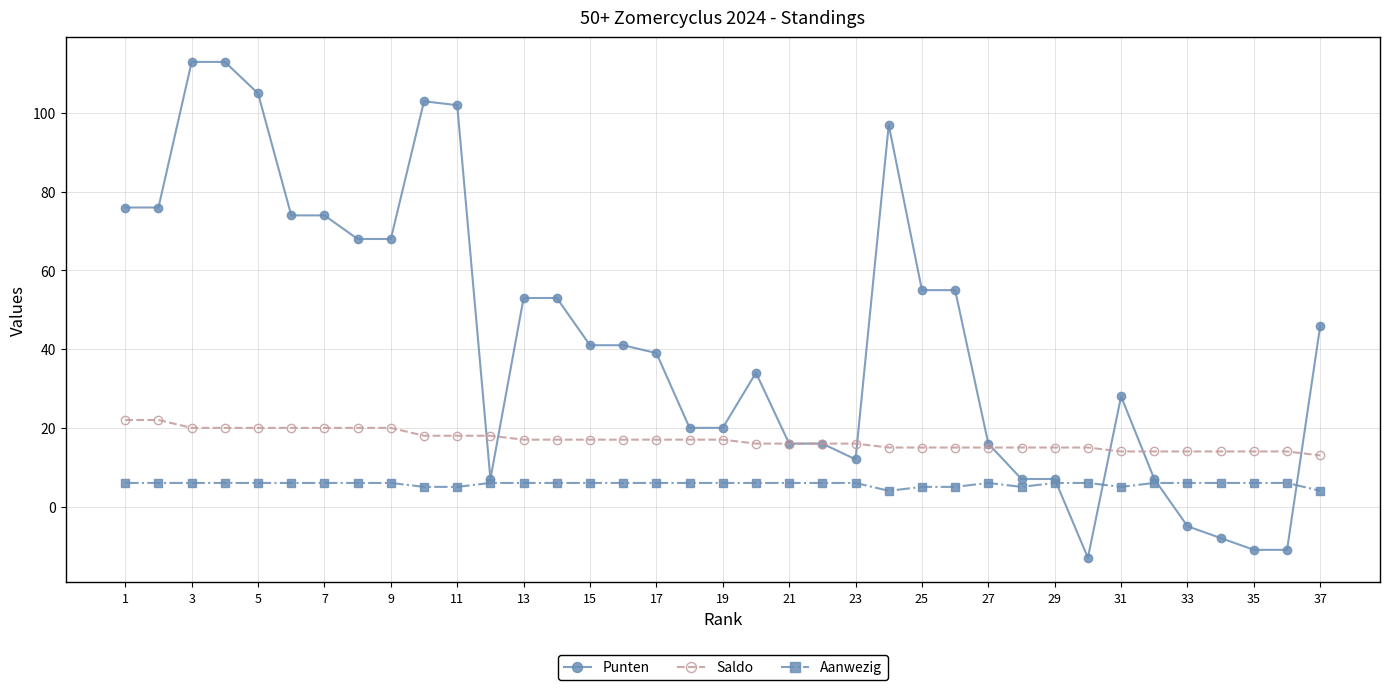

What is the smallest value displayed?

-13